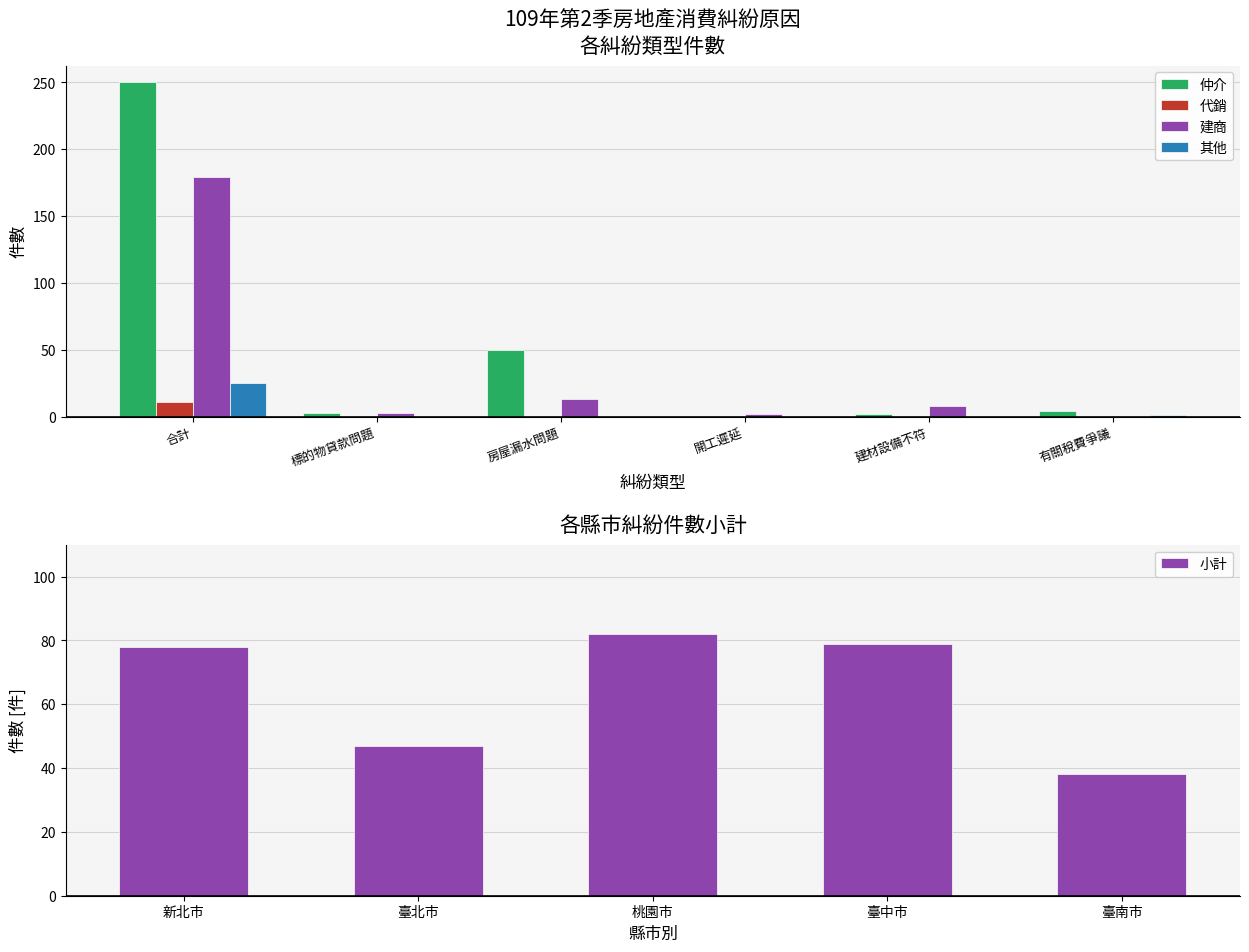

How many data points in 其他 are above 0?

2